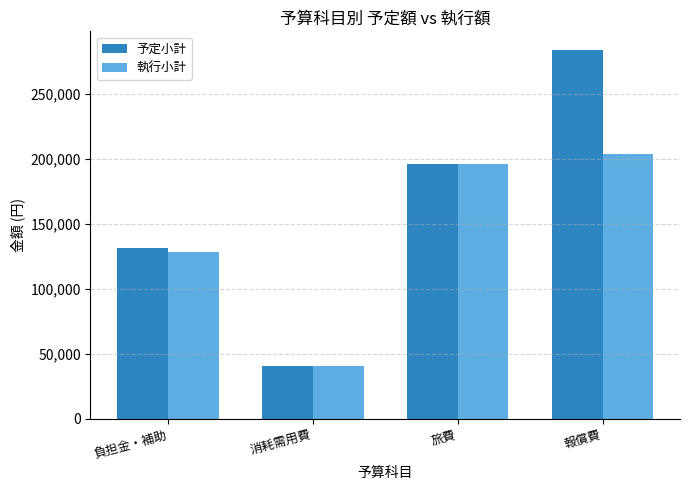

Where is 予定小計 nearest to the value 162500?

負担金・補助